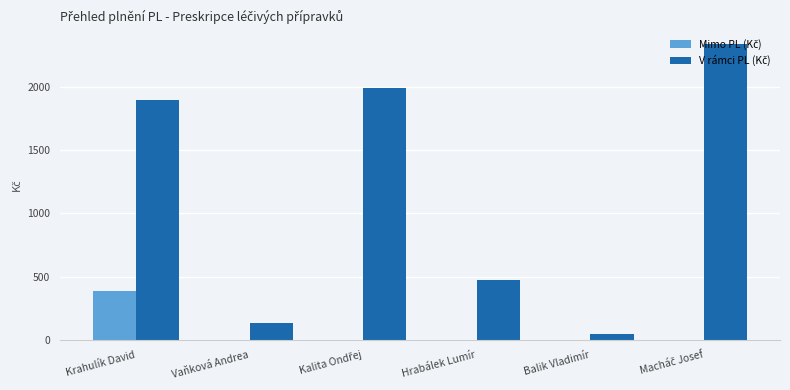

What is the total value across all series at Balik Vladimír?

48.3